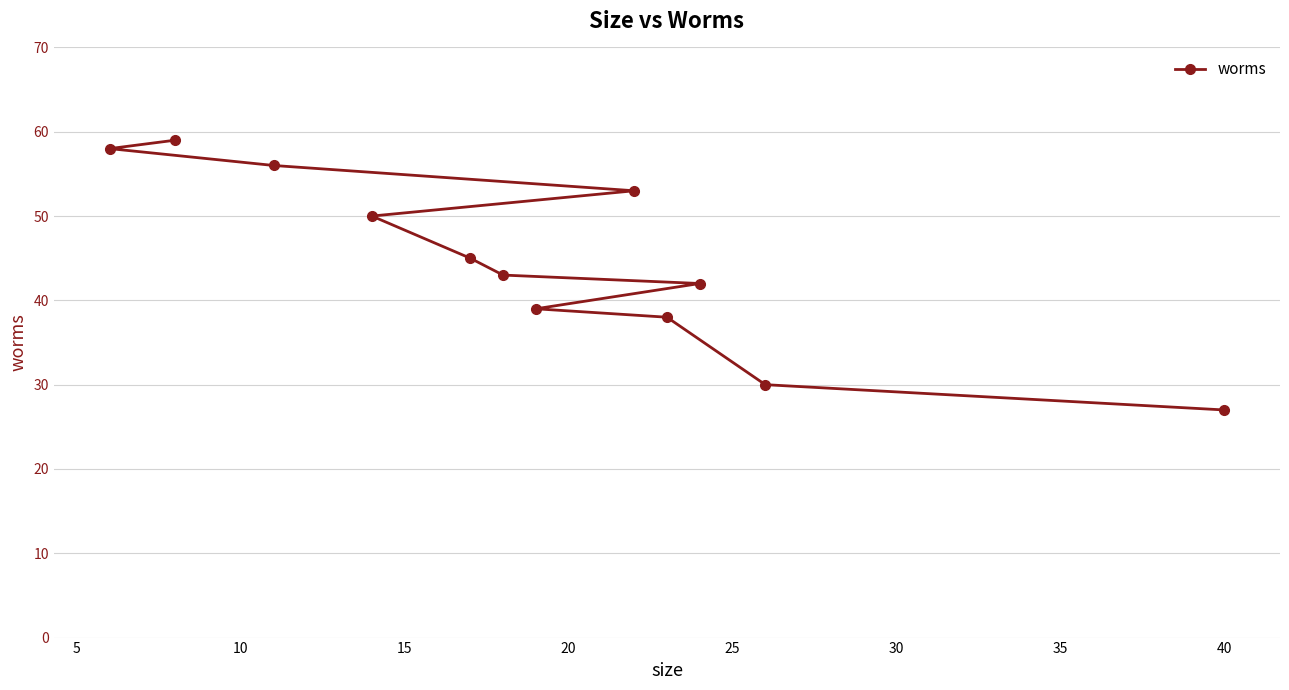

What is the smallest value displayed?

27